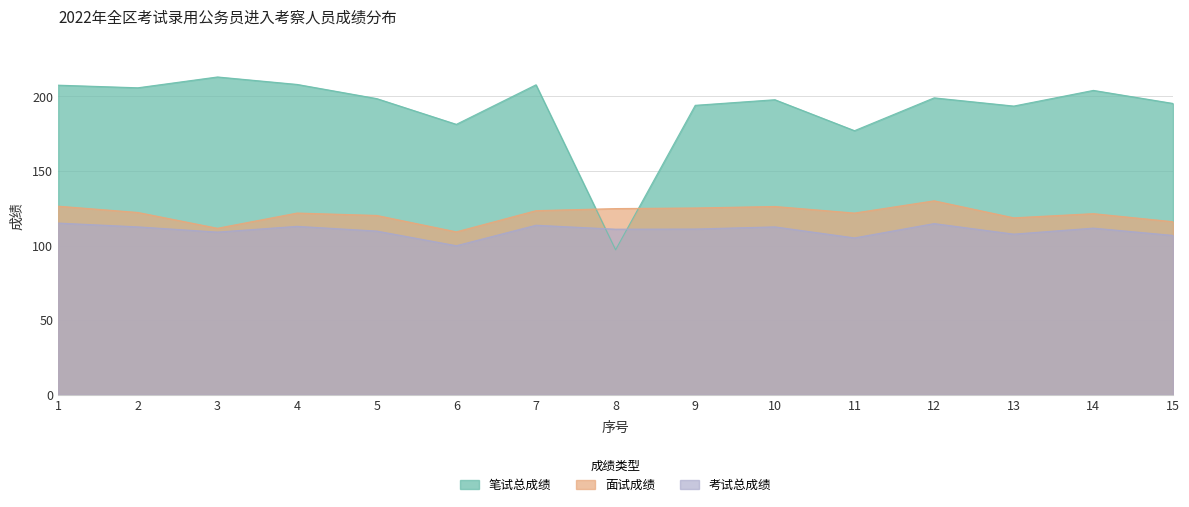

What is the maximum value for 笔试总成绩?

213.0